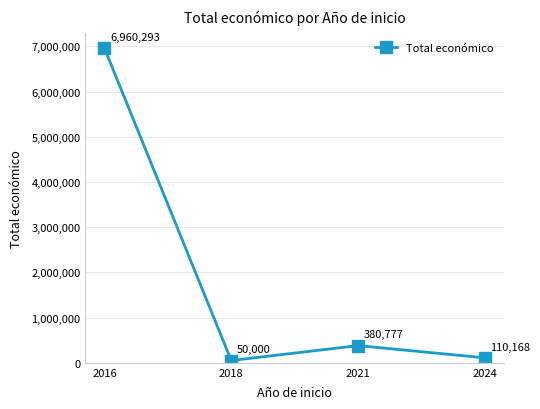

How many interior local peaks (higher than both neighbors) does the data have?

1